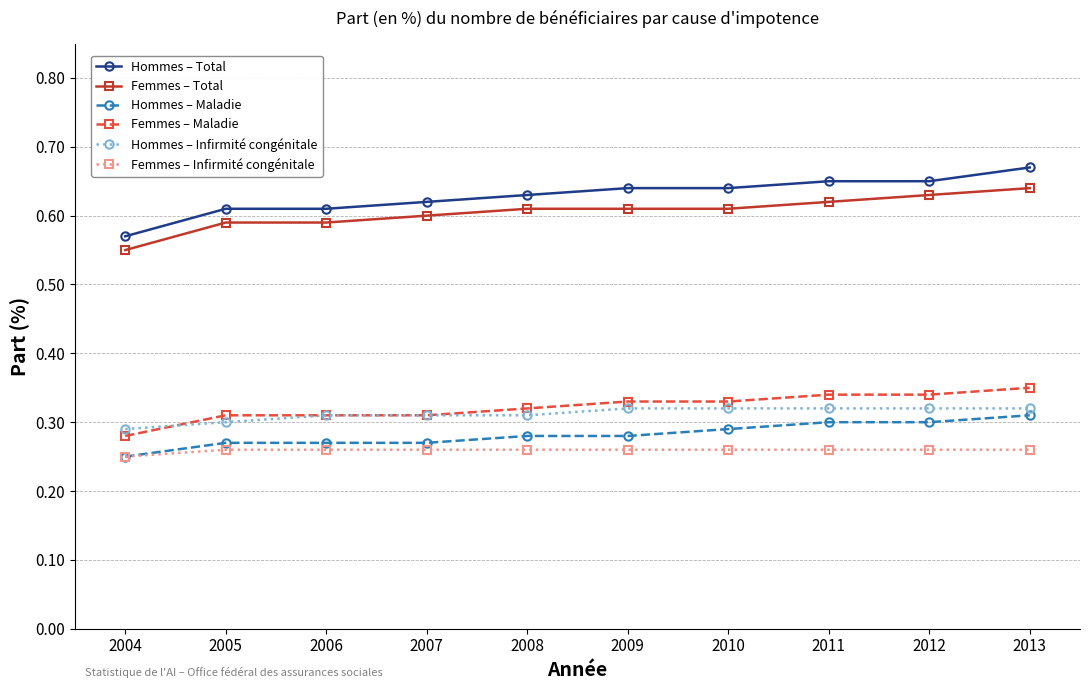

What is the total value across all series at 2007?

2.4